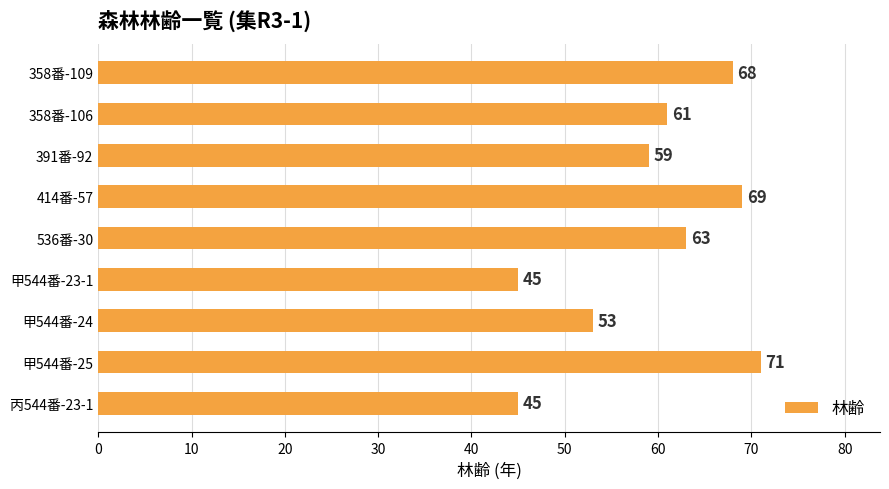

What is the greatest value displayed?

71